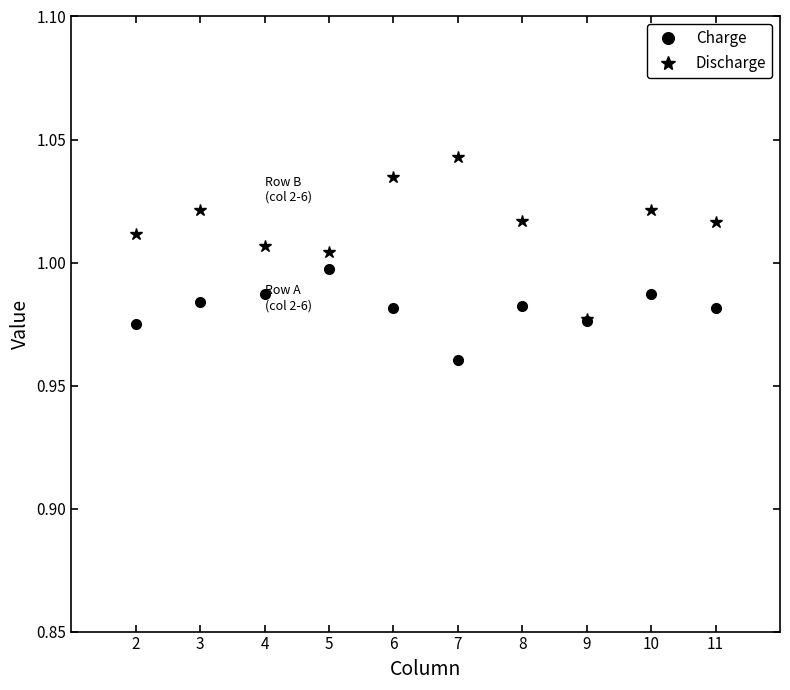

Is this an area chart (filled region under the line)?

No